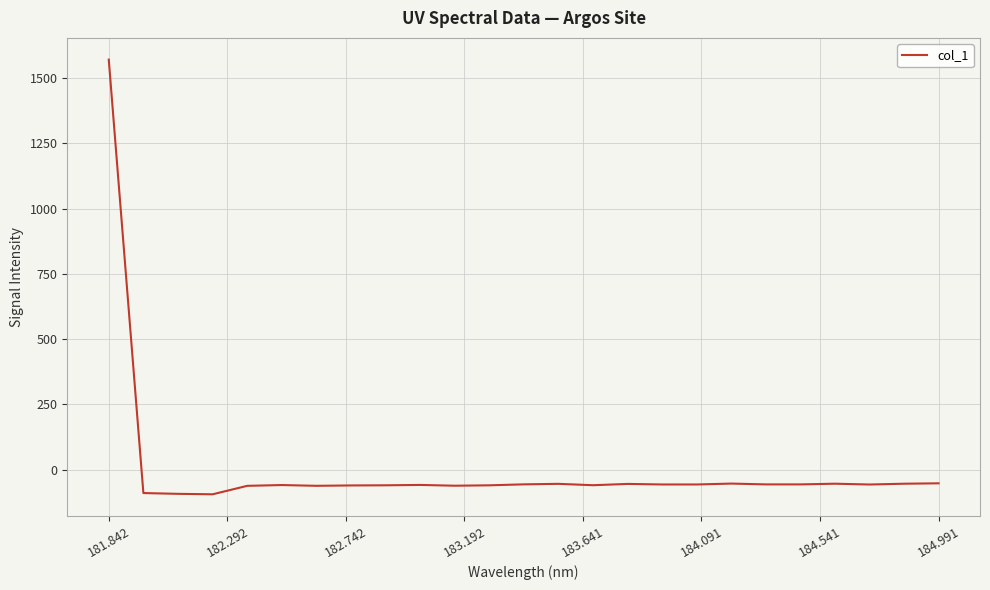

What is the difference between the maximum and minimum values?

1664.4